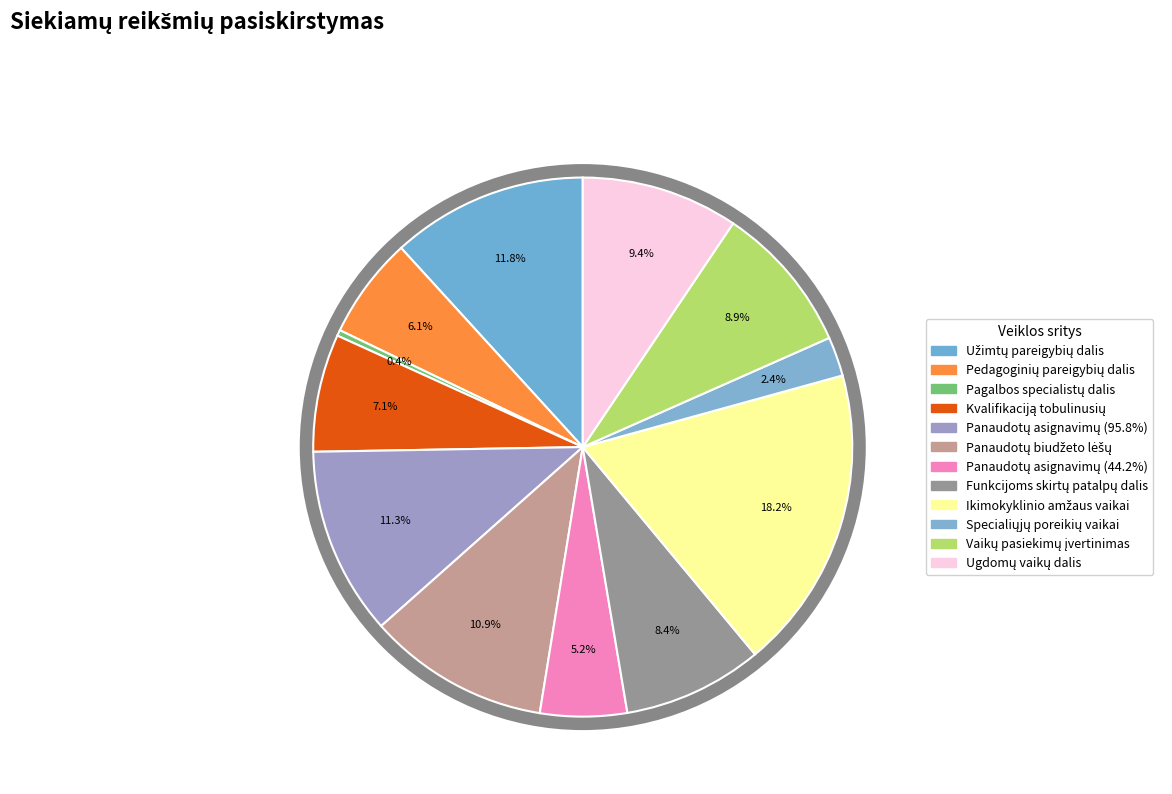

Is there any slice that represents more than half of the pie?

No